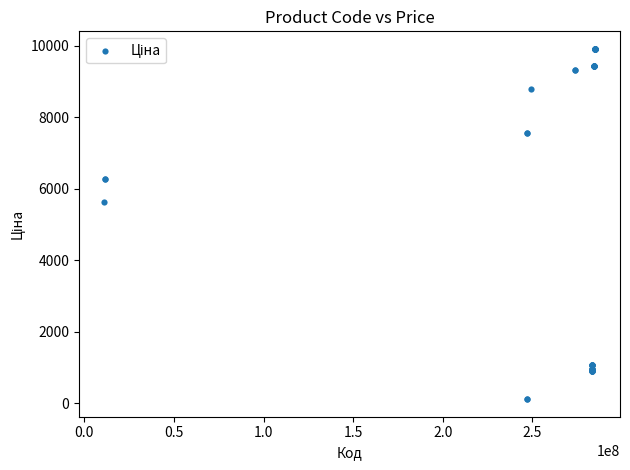

What Y value in the scatter plot is closest to 5010?

5636.0